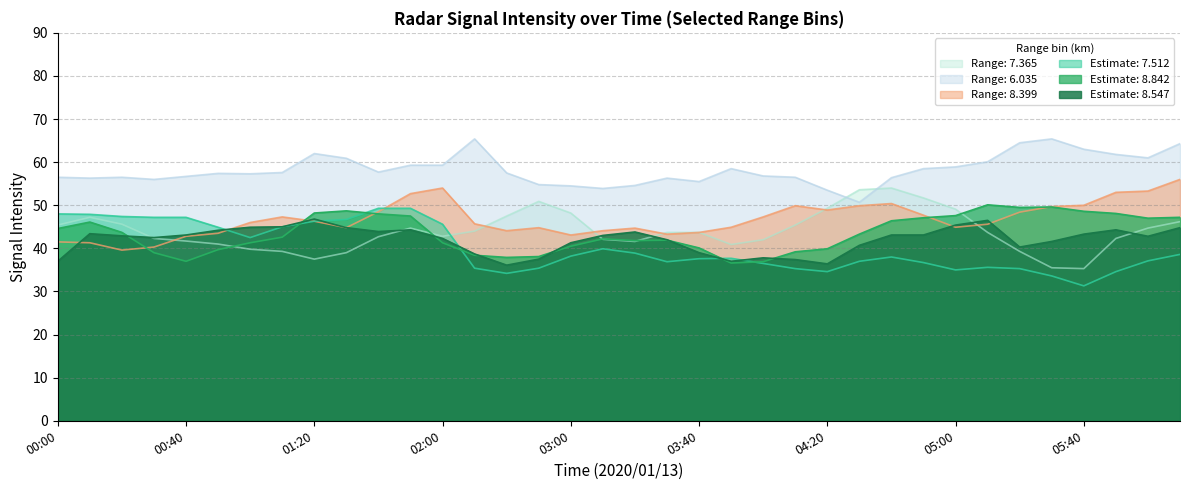

Does the chart display data point markers on the line(s)?

No